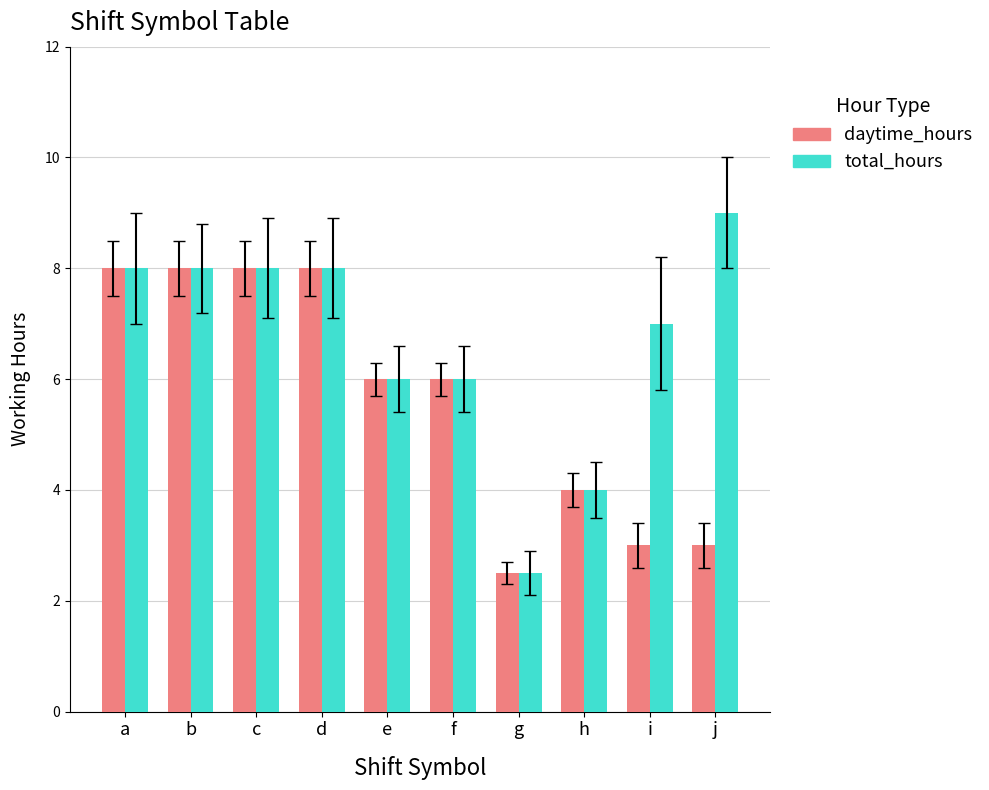

What are all the series names shown in the legend?

daytime_hours, total_hours